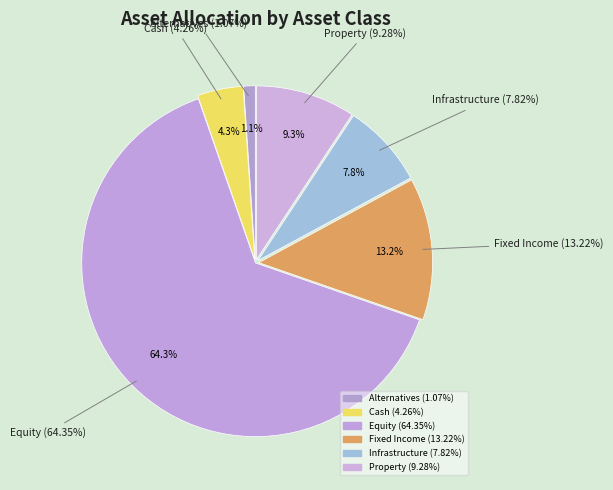

How many segments does this pie chart have?

6